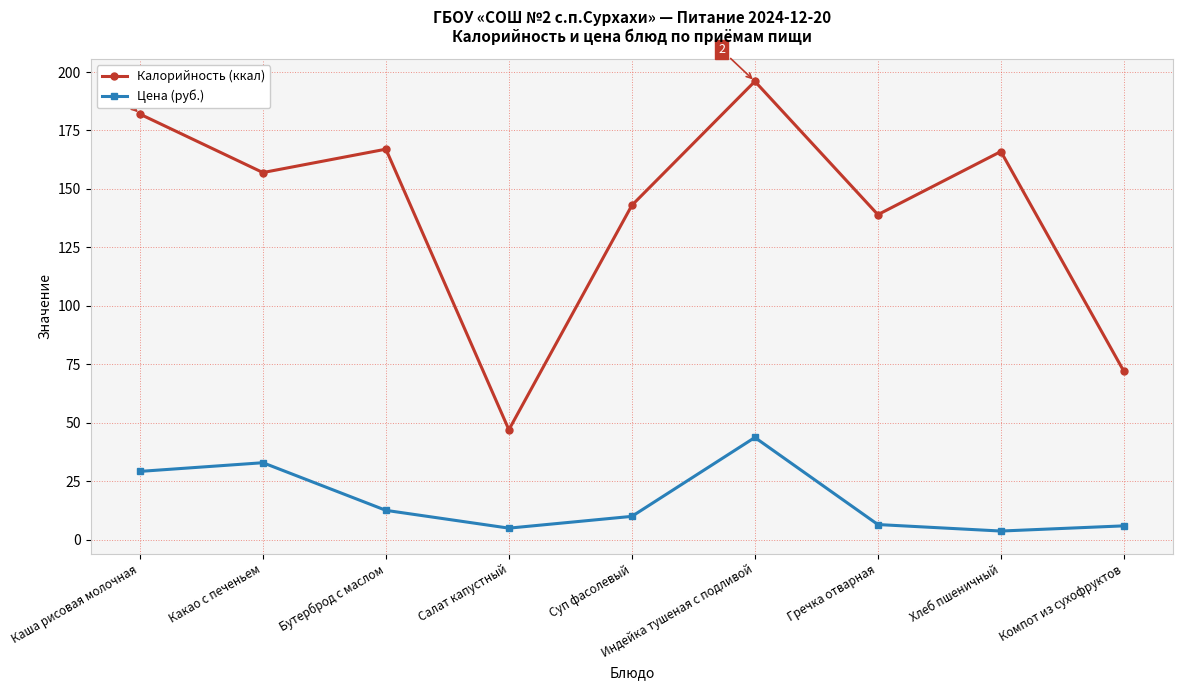

What is the lowest value of the Цена (руб.) series?

3.7